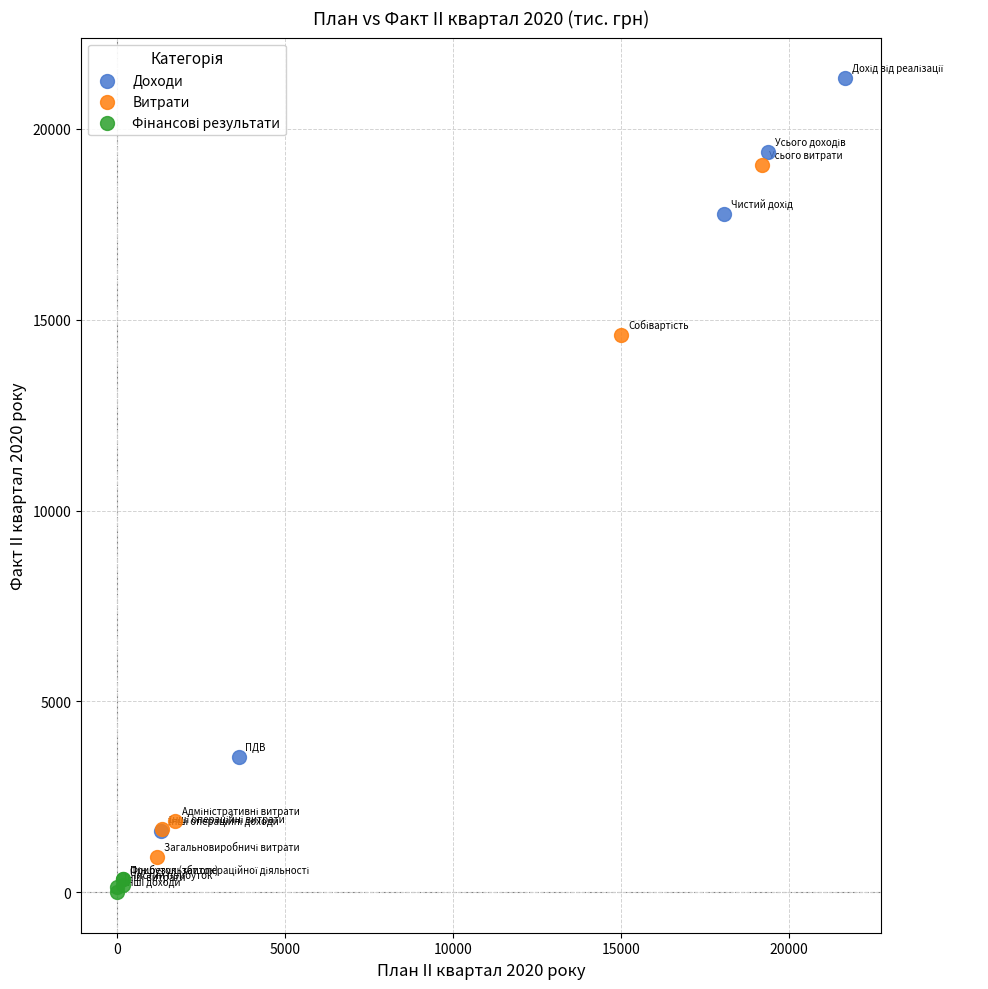

Which series contains the highest Y value?

Доходи